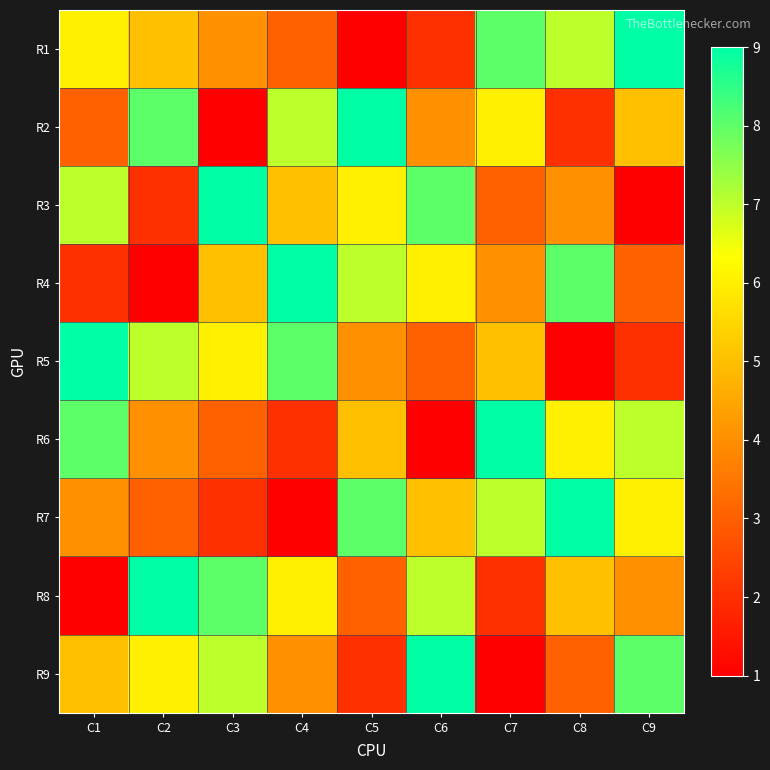

Which series has the widest spread of values?

R1